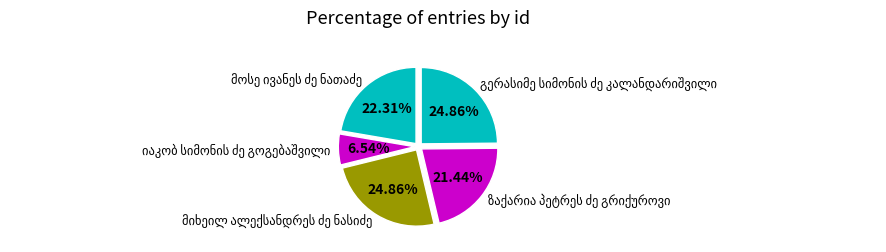

Does any single category account for the majority?

No